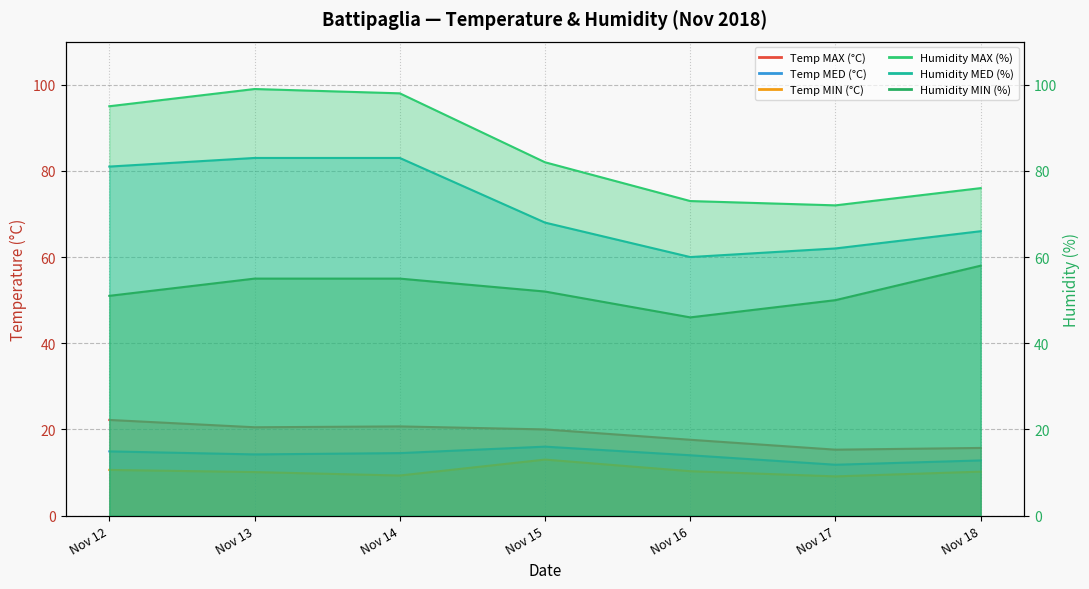

How many values in the Humidity MIN (%) series exceed 52?

3